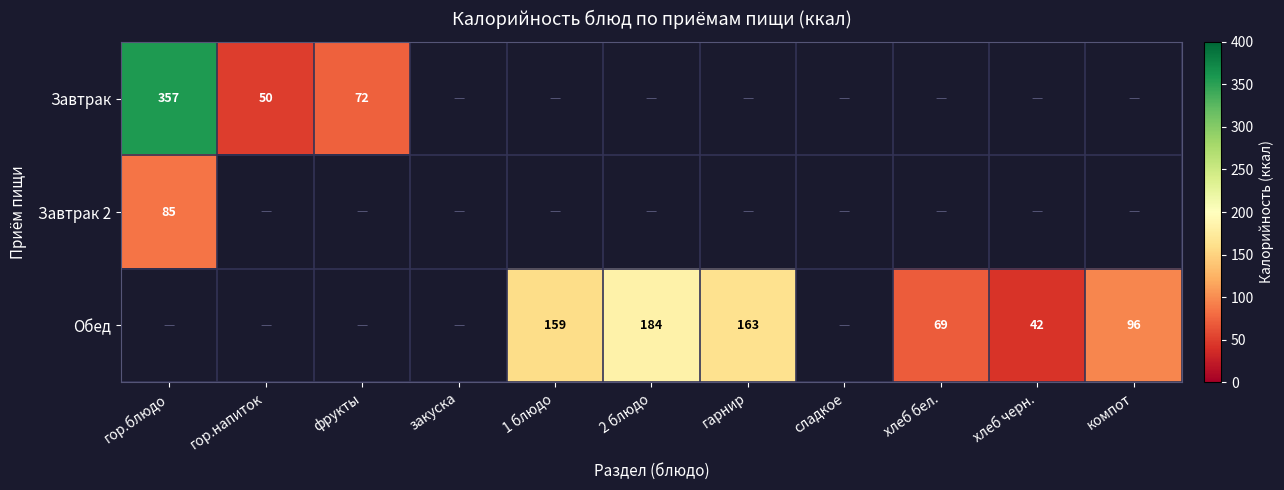

What is the minimum value shown in the chart?

42.3